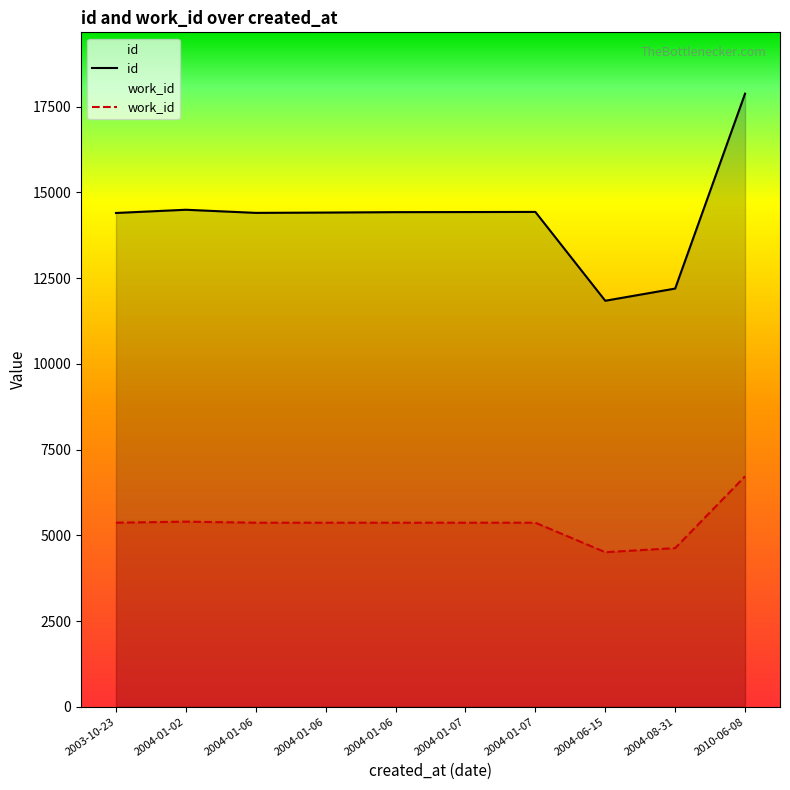

At which label is work_id closest to 5612?

2004-01-02